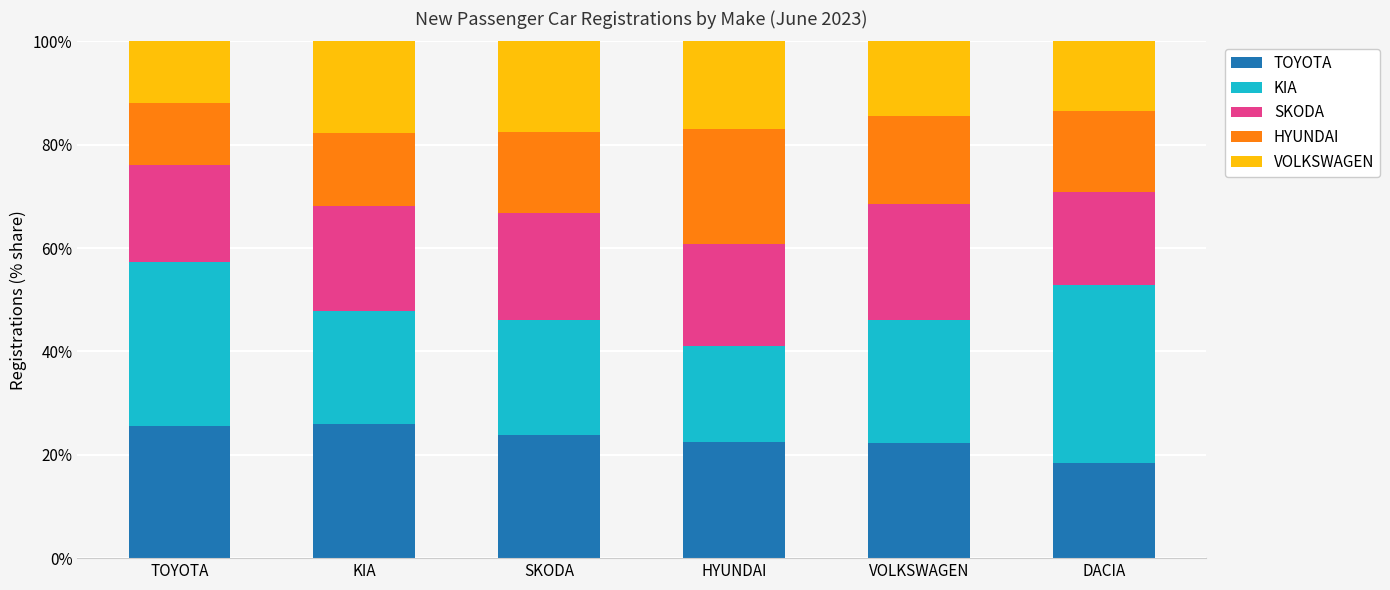

Does the chart contain stacked bars?

Yes